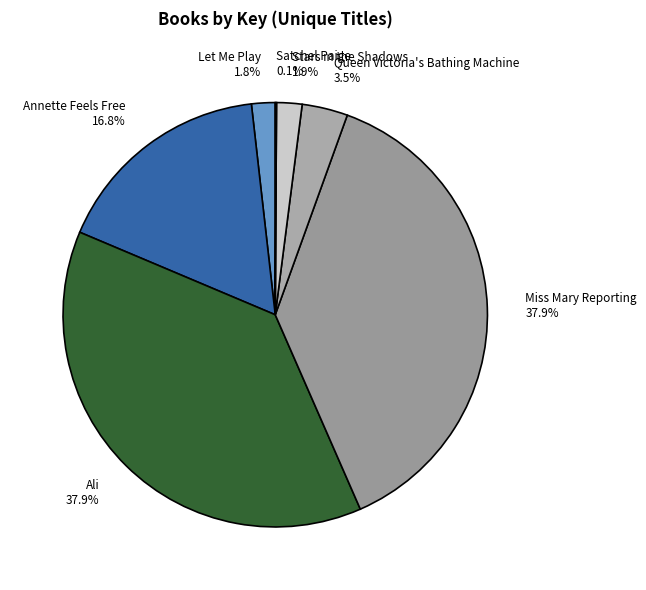

Which has a higher value, Ali or Let Me Play?

Ali